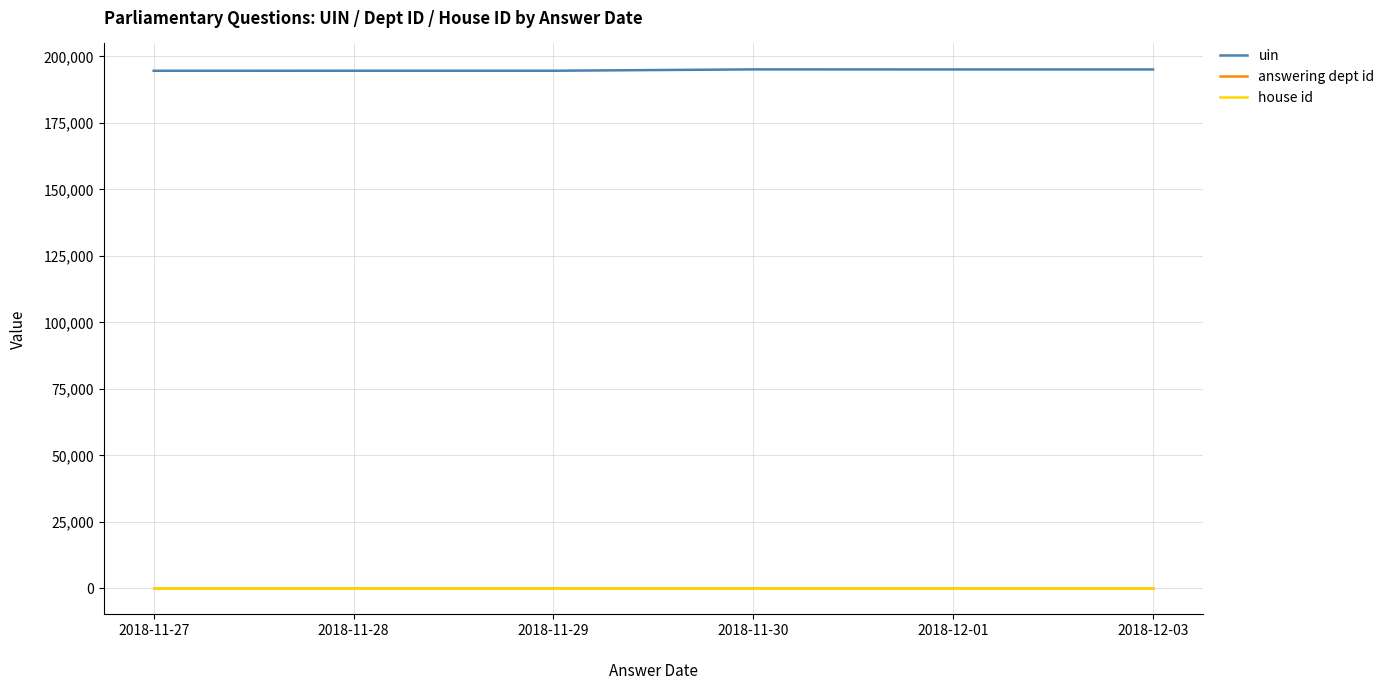

The value of uin at 2018-11-28 is 194613. True or false?

True